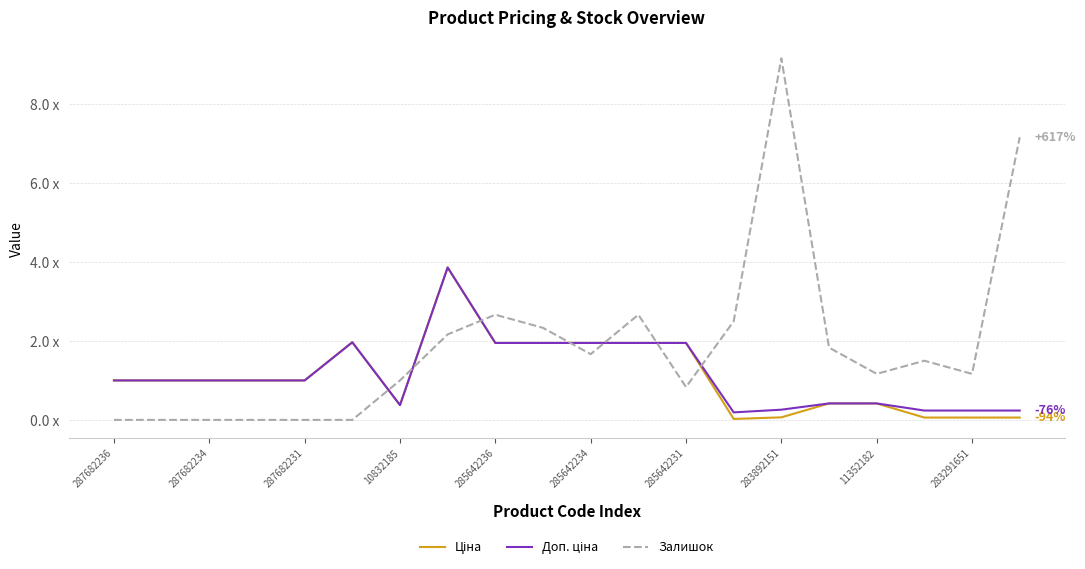

At how many categories does at least one series exceed 0?

20